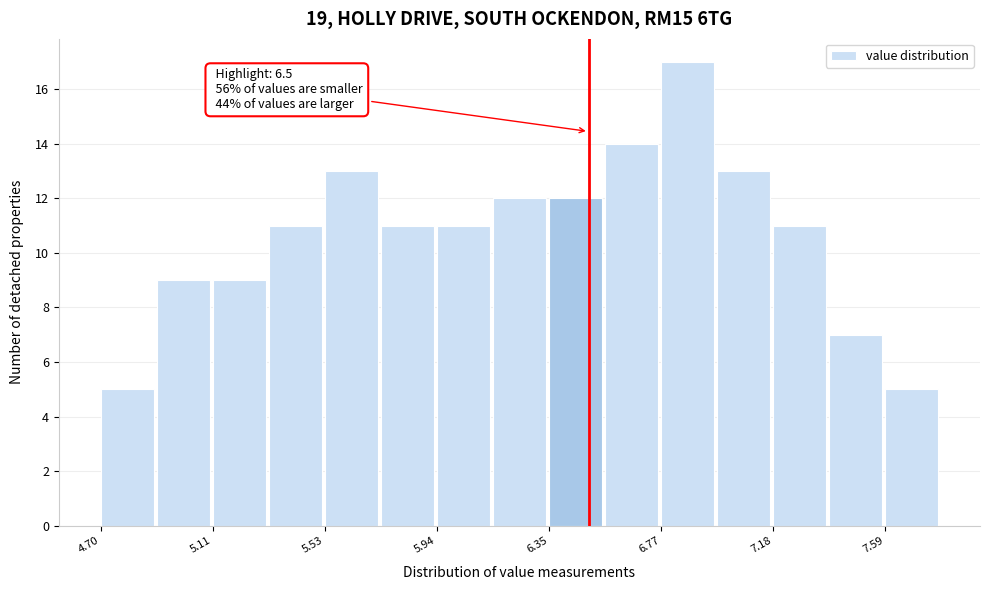

Which range on the x-axis has the tallest bar?

6.75 to 6.95